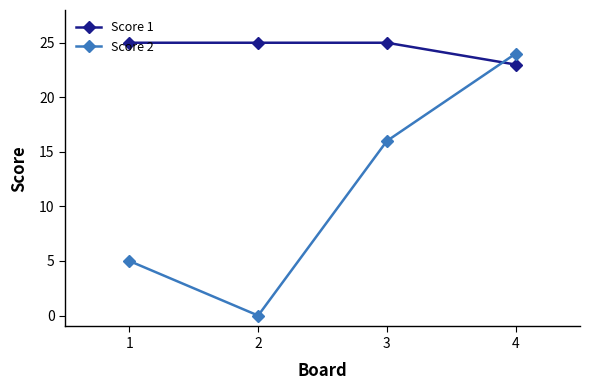

At which label does Score 2 reach its peak?

4